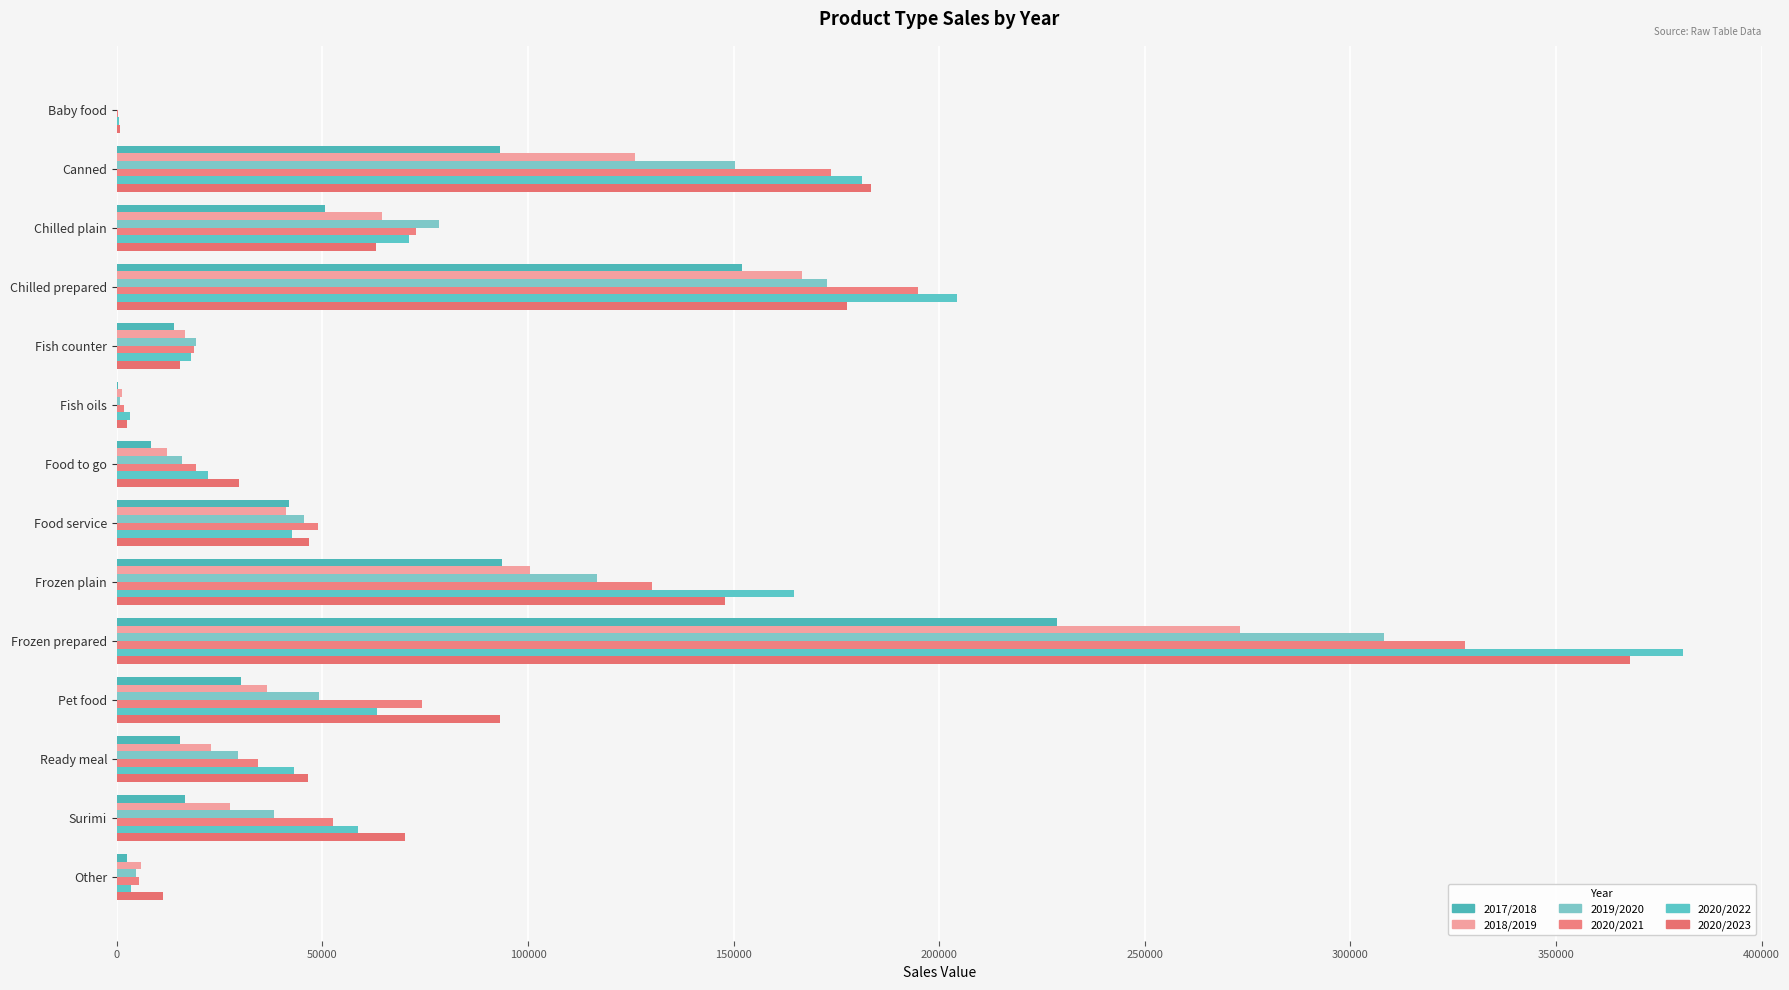

What is the sum of all 2020/2021 values?

1154609.6